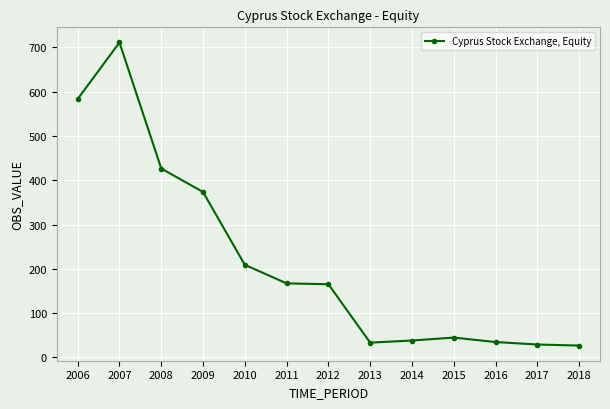

What is the value of the 12th point from the left?

28.9